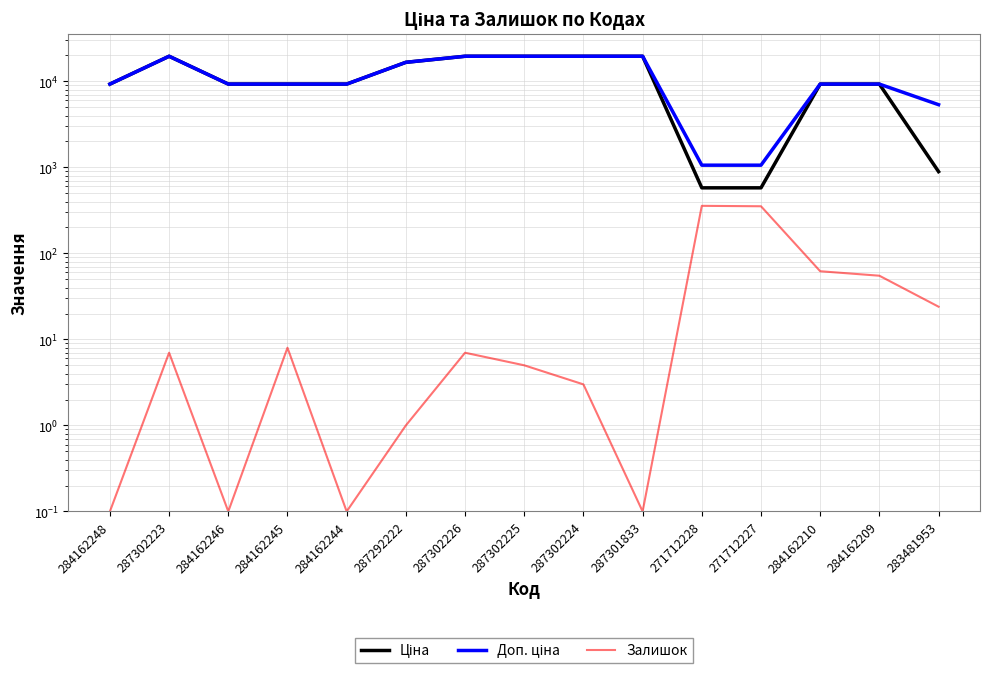

List the series in order of their peak value, highest first.

Ціна, Доп. ціна, Залишок